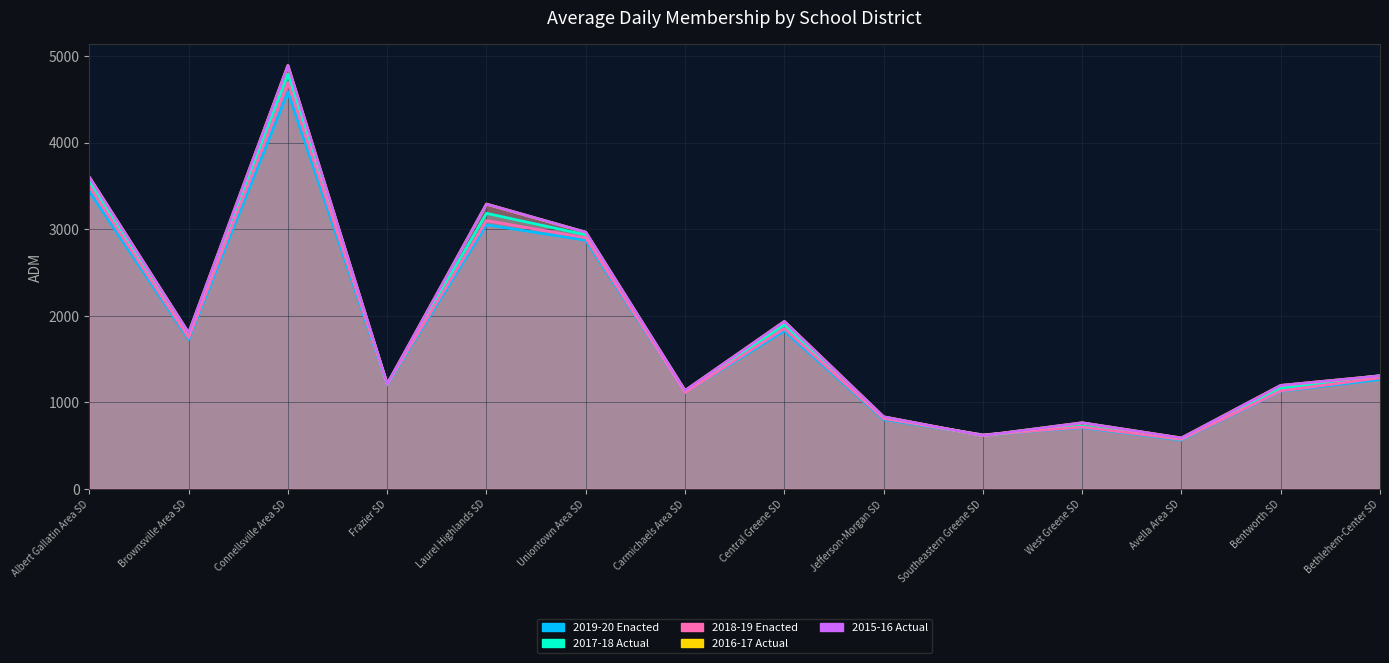

How many categories are shown in the chart?

14